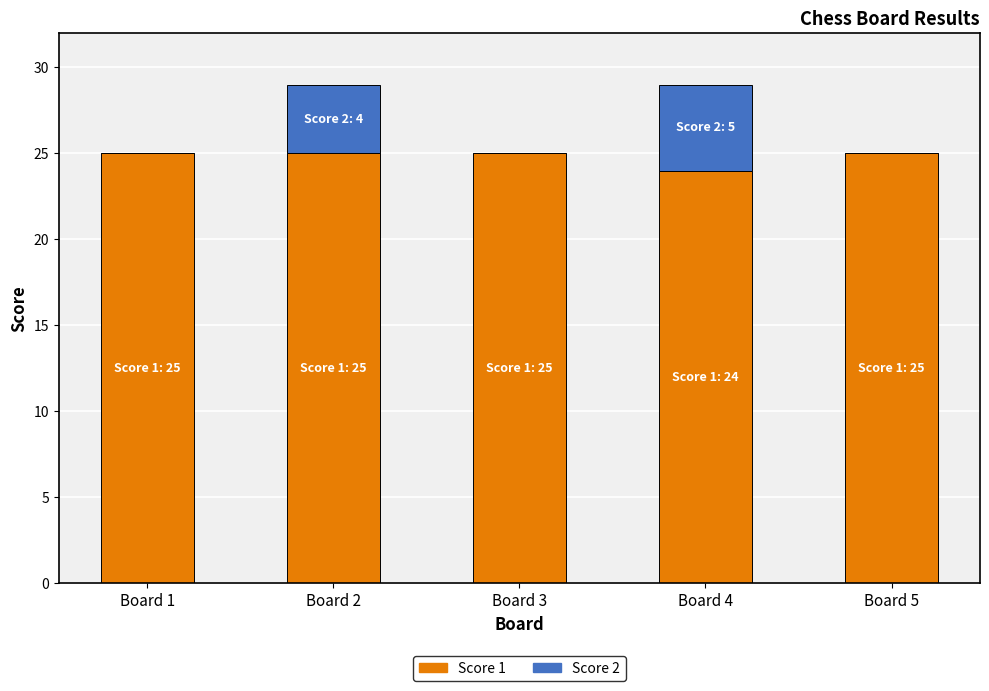

Is it true that Score 1 equals 39 at Board 4?

False